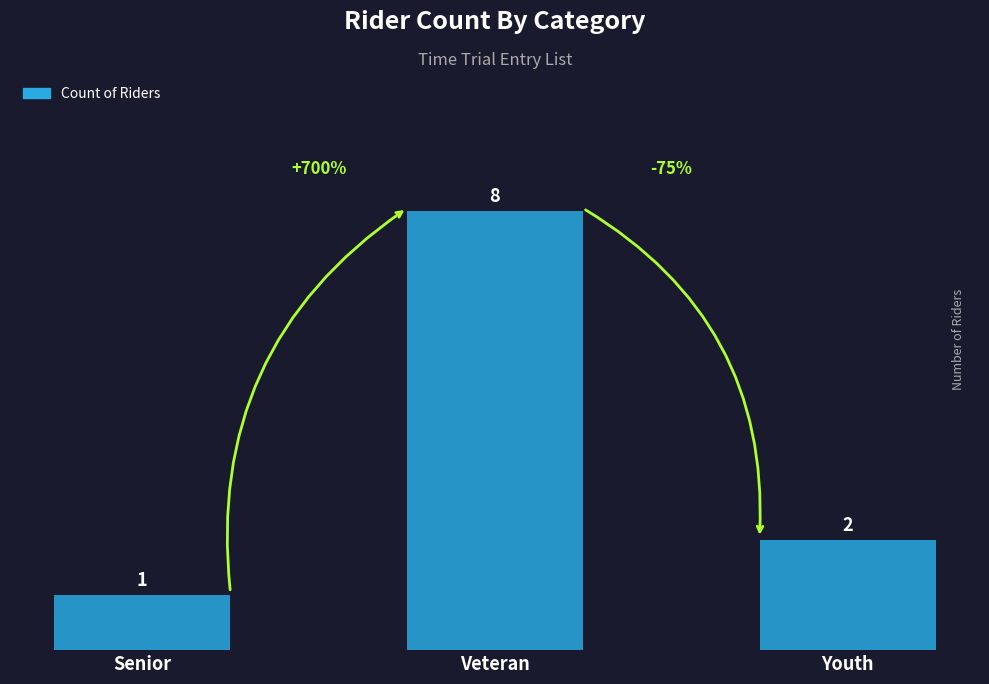

What is the difference between the maximum and minimum values?

7